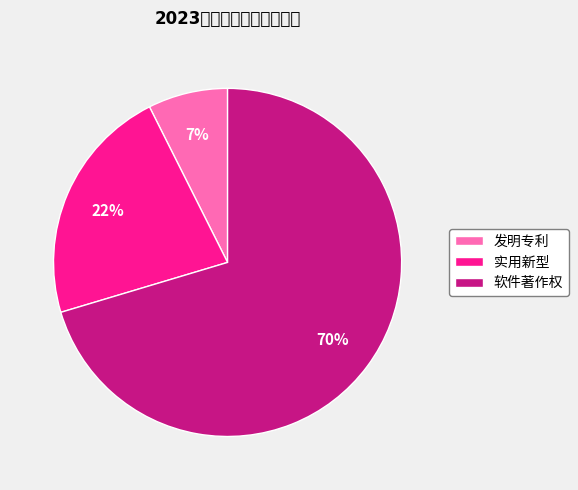

How many segments does this pie chart have?

3